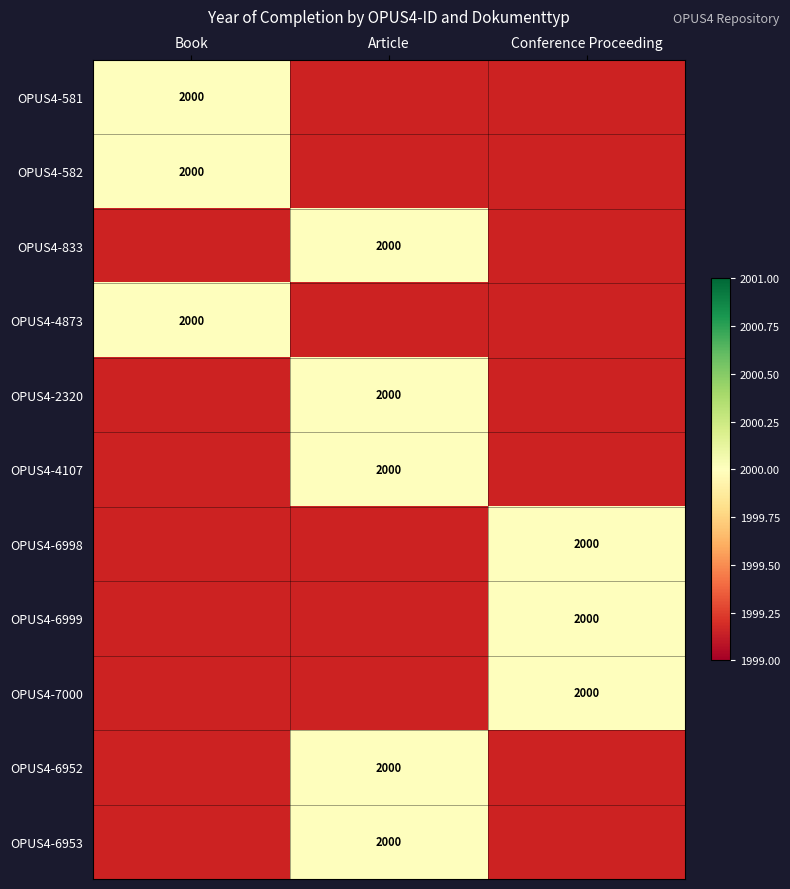

Reading left to right, list all the values displayed in this chart.

OPUS4-581: Book=2000	Article=0	Conference Proceeding=0
OPUS4-582: Book=2000	Article=0	Conference Proceeding=0
OPUS4-833: Book=0	Article=2000	Conference Proceeding=0
OPUS4-4873: Book=2000	Article=0	Conference Proceeding=0
OPUS4-2320: Book=0	Article=2000	Conference Proceeding=0
OPUS4-4107: Book=0	Article=2000	Conference Proceeding=0
OPUS4-6998: Book=0	Article=0	Conference Proceeding=2000
OPUS4-6999: Book=0	Article=0	Conference Proceeding=2000
OPUS4-7000: Book=0	Article=0	Conference Proceeding=2000
OPUS4-6952: Book=0	Article=2000	Conference Proceeding=0
OPUS4-6953: Book=0	Article=2000	Conference Proceeding=0